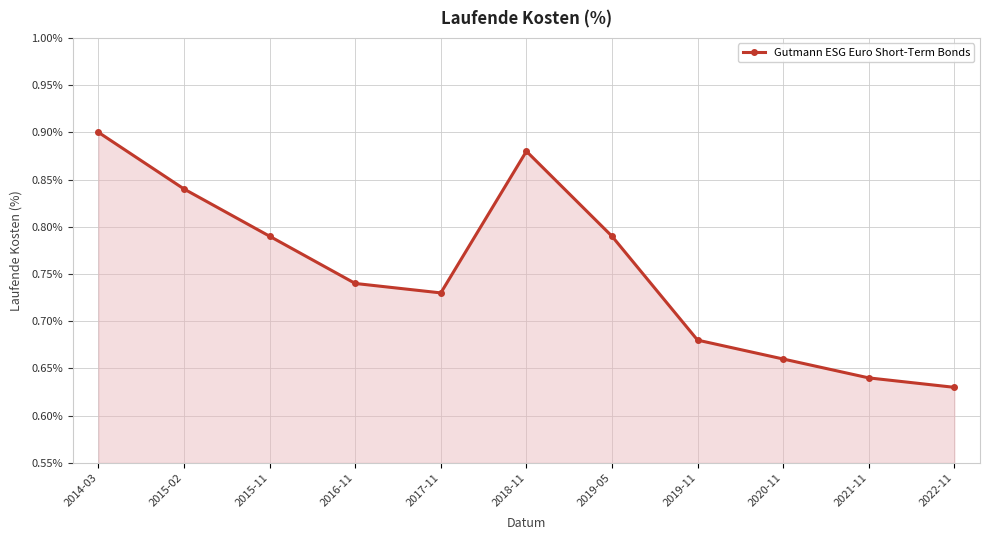

What is the sum of the values at 2014-03 and 2015-02?

1.7